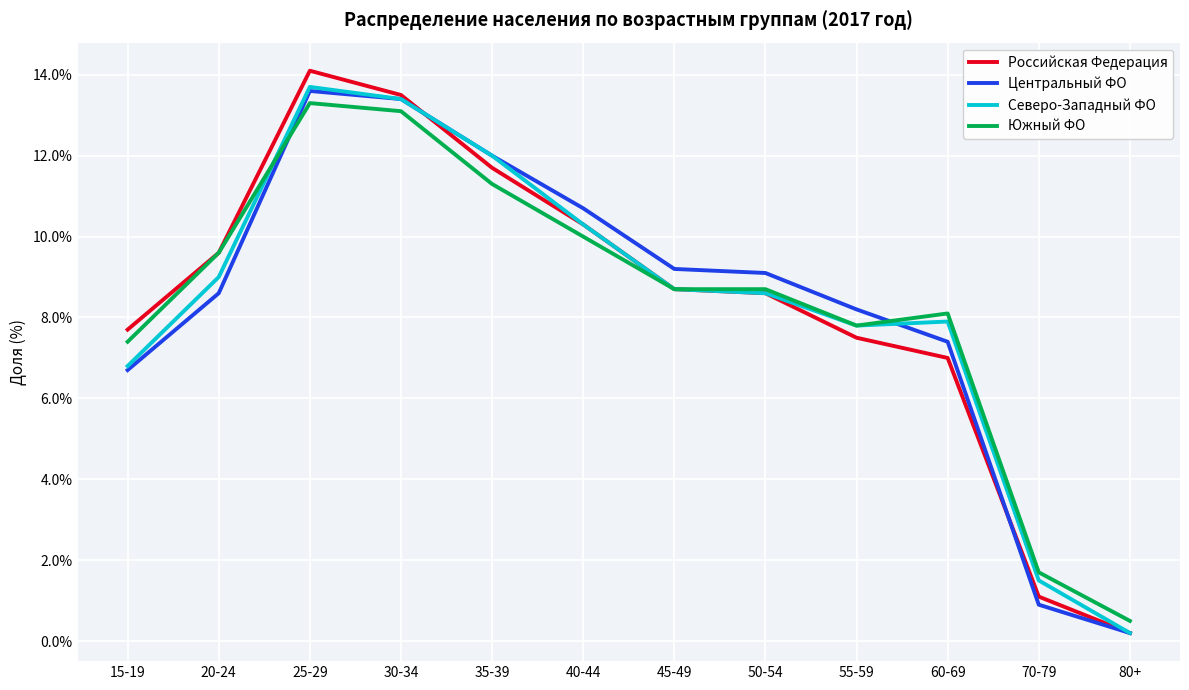

At which label does Российская Федерация first exceed 8?

20-24